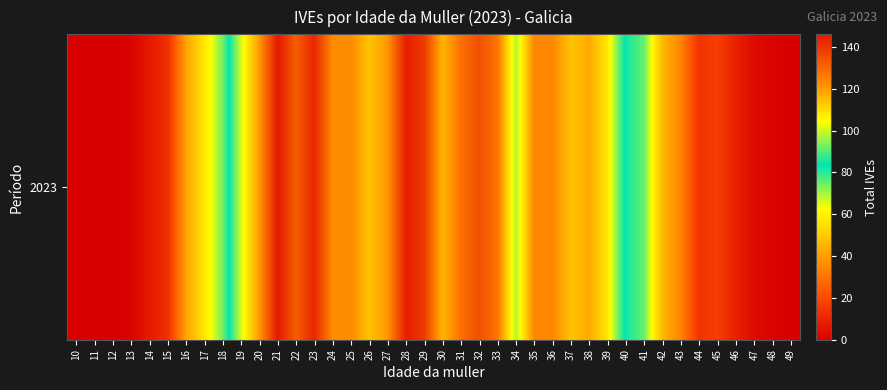

How many data points are above 101?

19